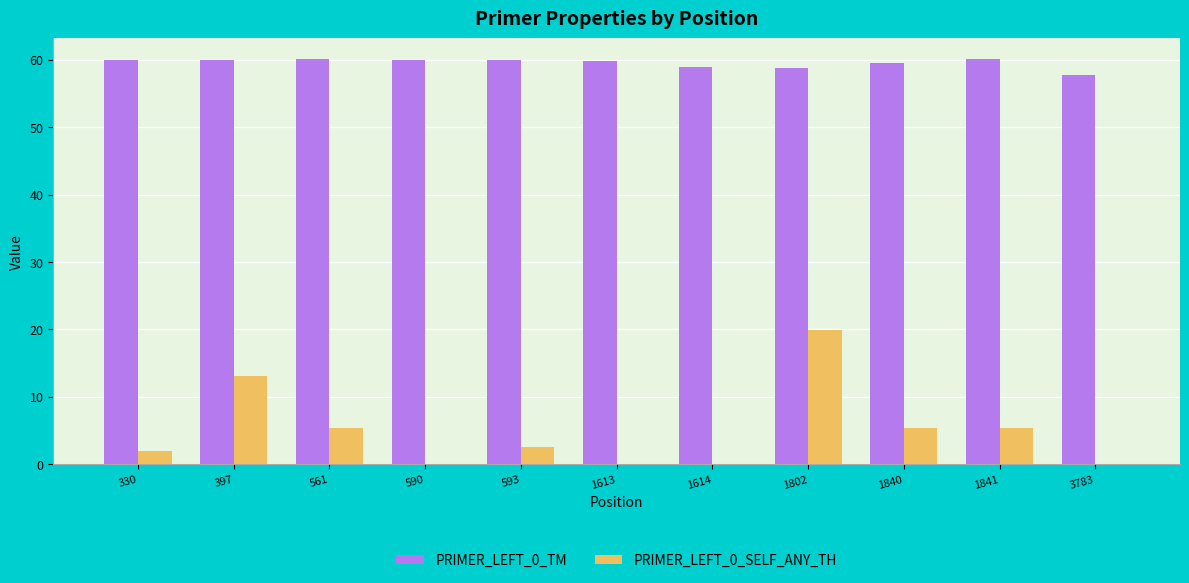

The value of PRIMER_LEFT_0_TM at 1802 is 58.8. True or false?

True